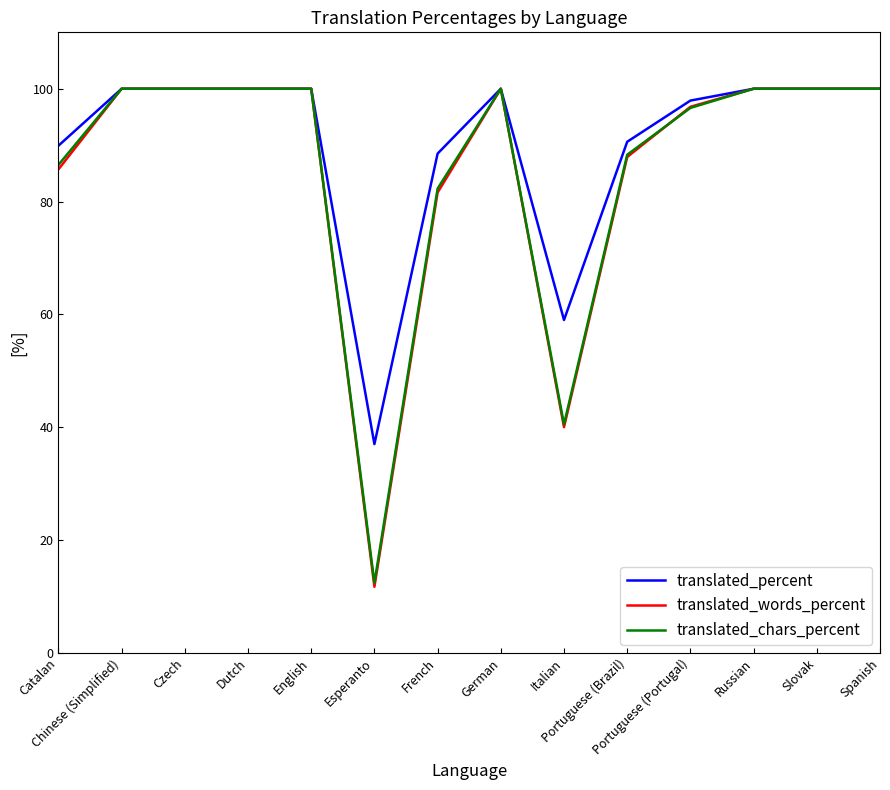

What is the highest value of the translated_words_percent series?

100.0